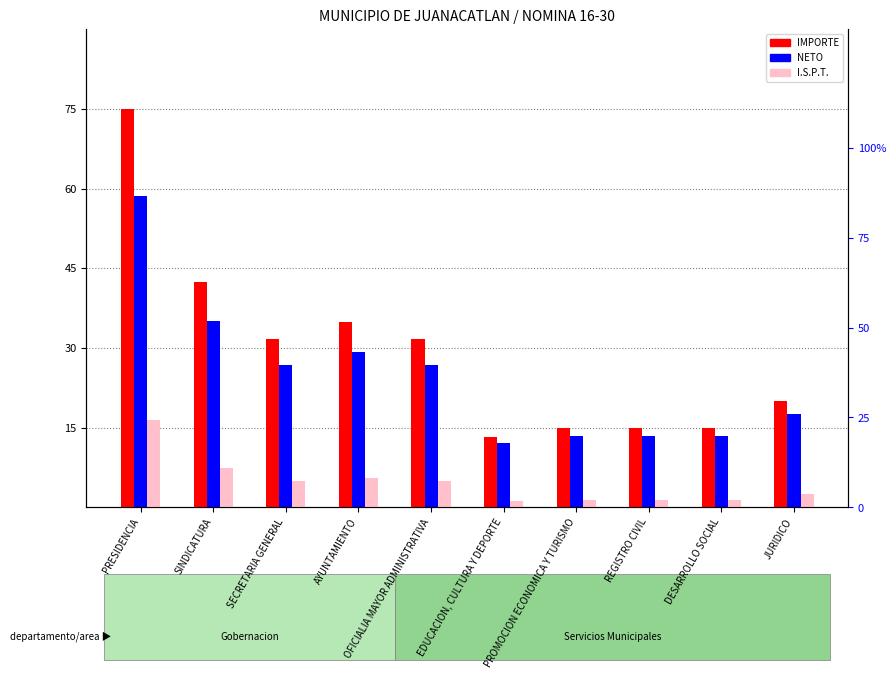

The value of I.S.P.T. at PRESIDENCIA is 9218.8. True or false?

False